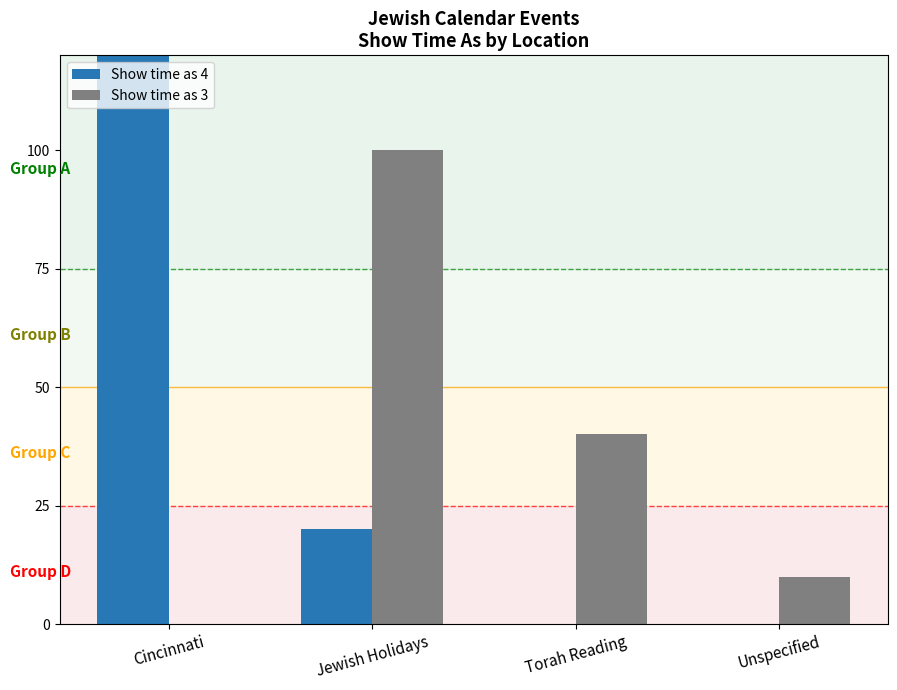

What is the difference between the second highest and second lowest values in the Show time as 4 series?

2